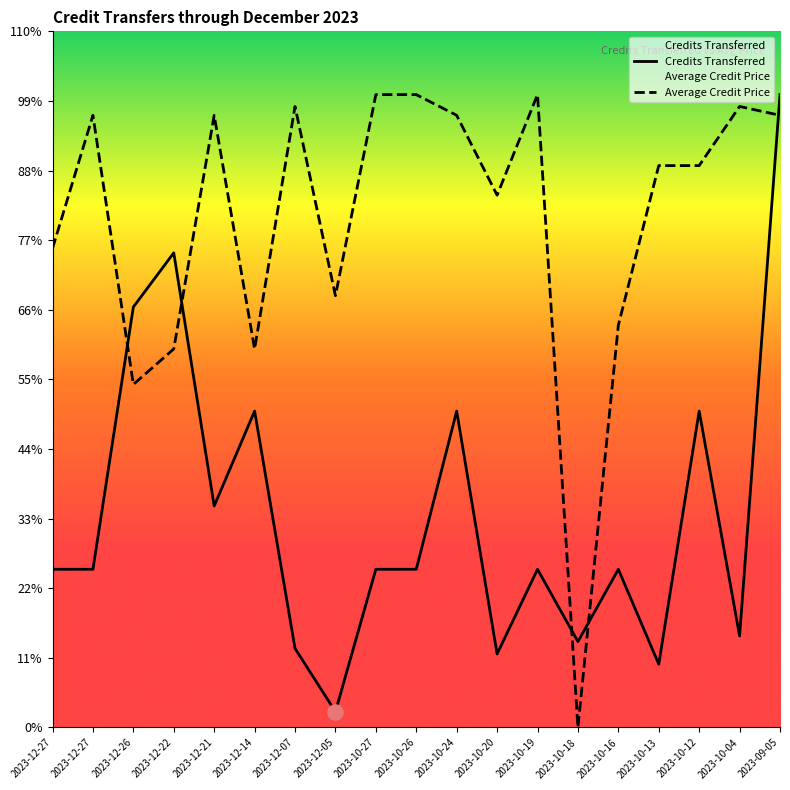

At which category is the sum across all series the highest?

2023-09-05